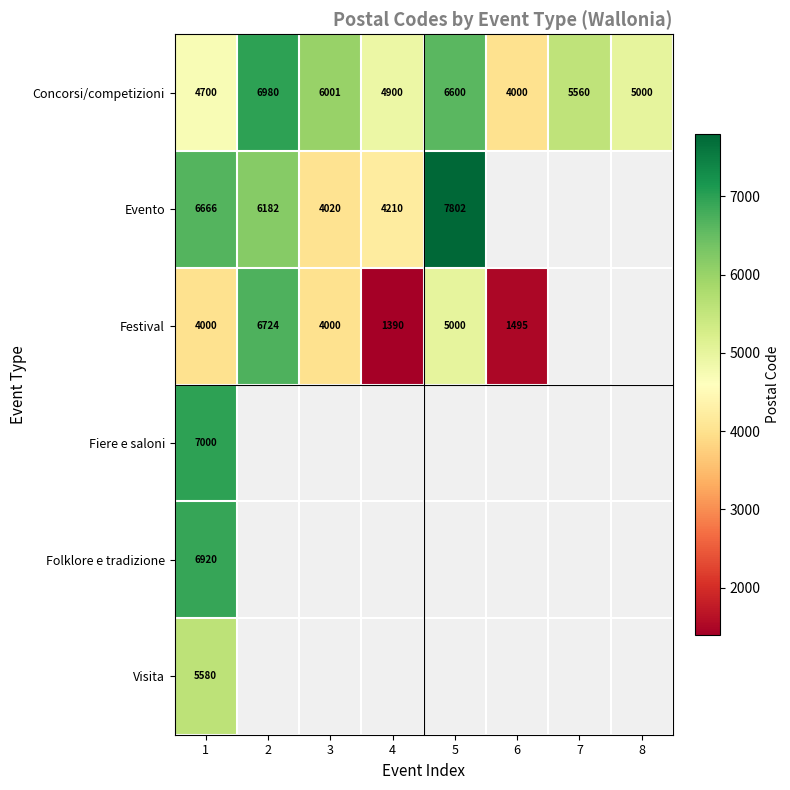

What is the average value of the Concorsi/competizioni series?

5468